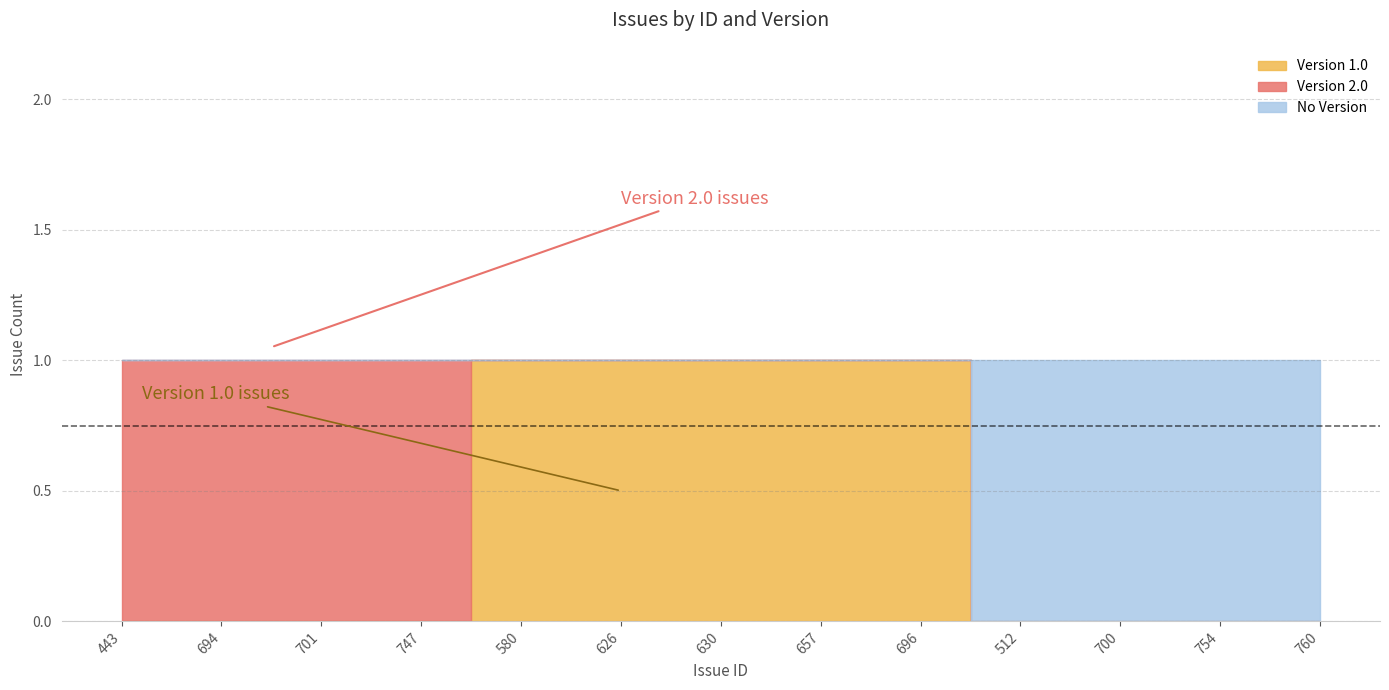

What is the difference between the maximum and second lowest values in the Version 1.0 series?

1